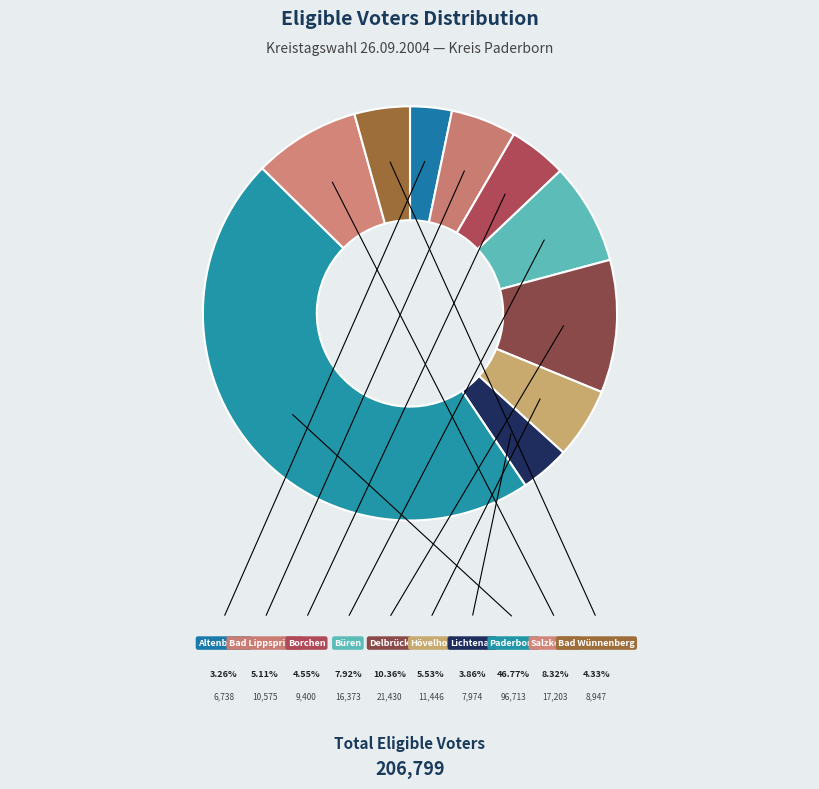

Count the number of slices in the pie.

10